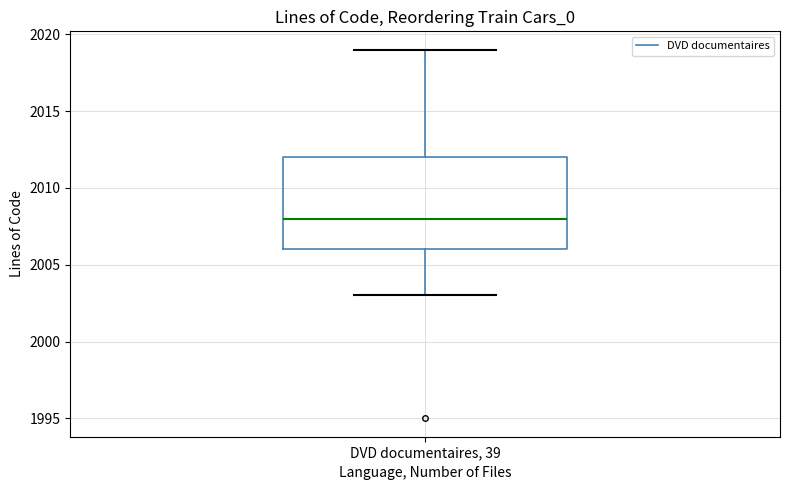

Transcribe this box plot: give where the median line is, the range the box spans, and where the two whiskers end, as read against the y-axis. The values are not printed on the chart, so give them approximately, as read against the axis.

median 2008, box 2006 to 2012, whiskers 2003 to 2019